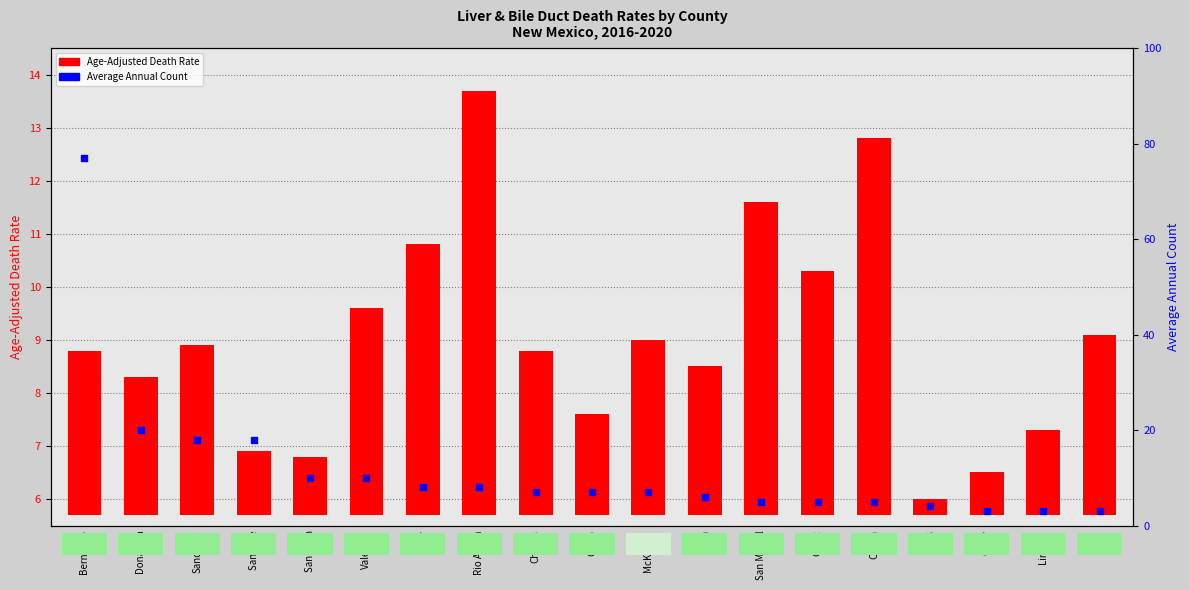

Which series reaches the minimum Y coordinate?

Age-Adjusted Death Rate